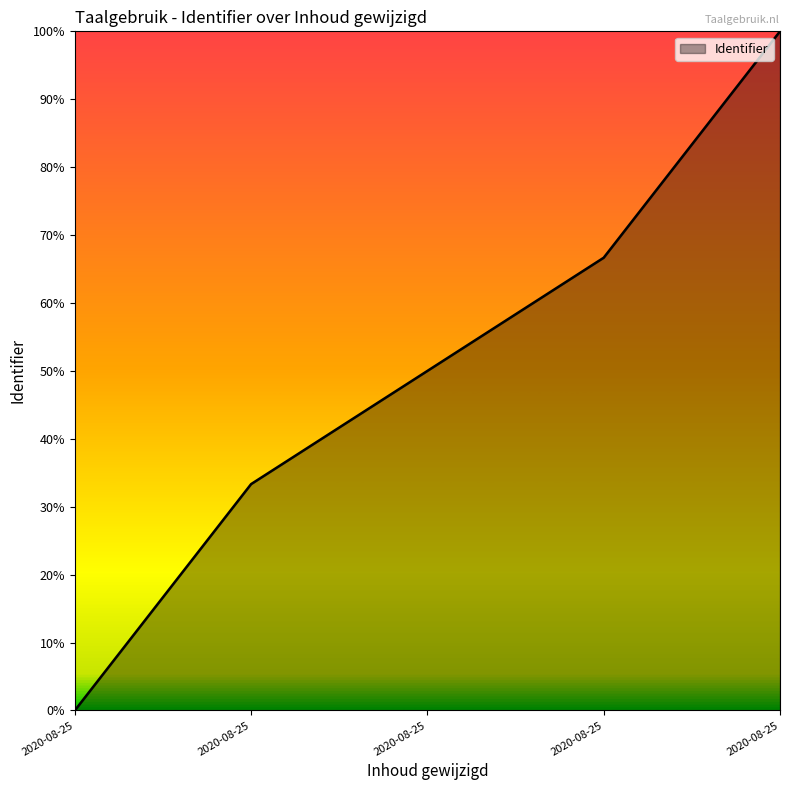

Does the chart display data point markers on the line(s)?

No